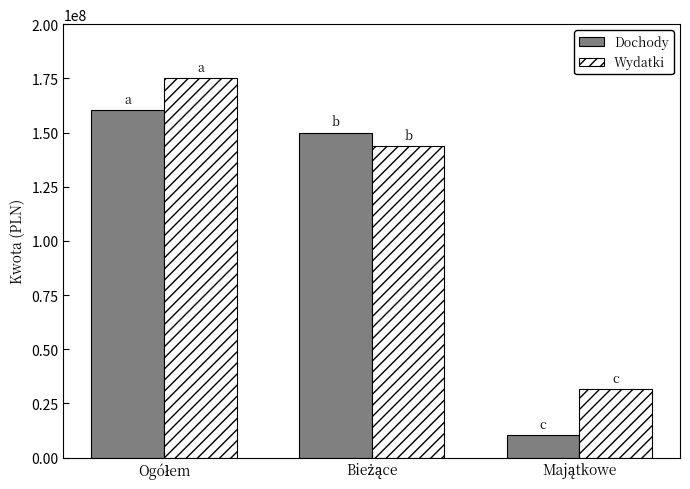

Which series has the widest spread of values?

Dochody